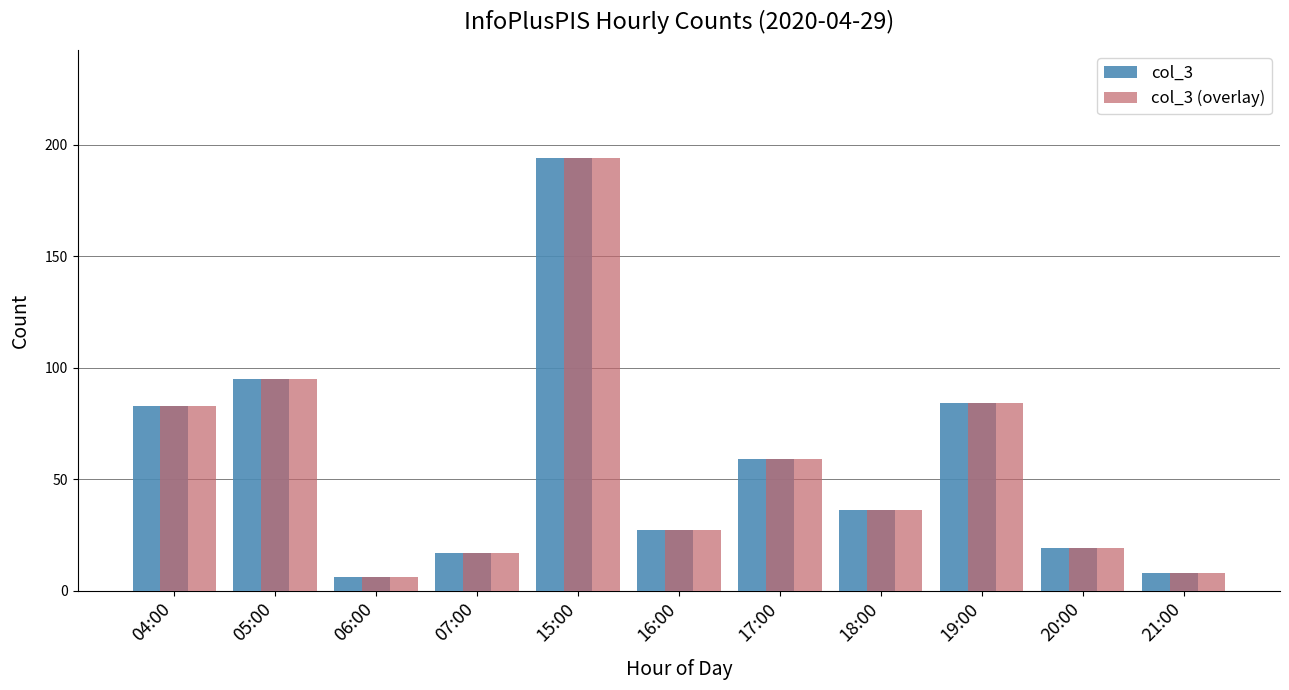

What position from the left is 05:00?

2